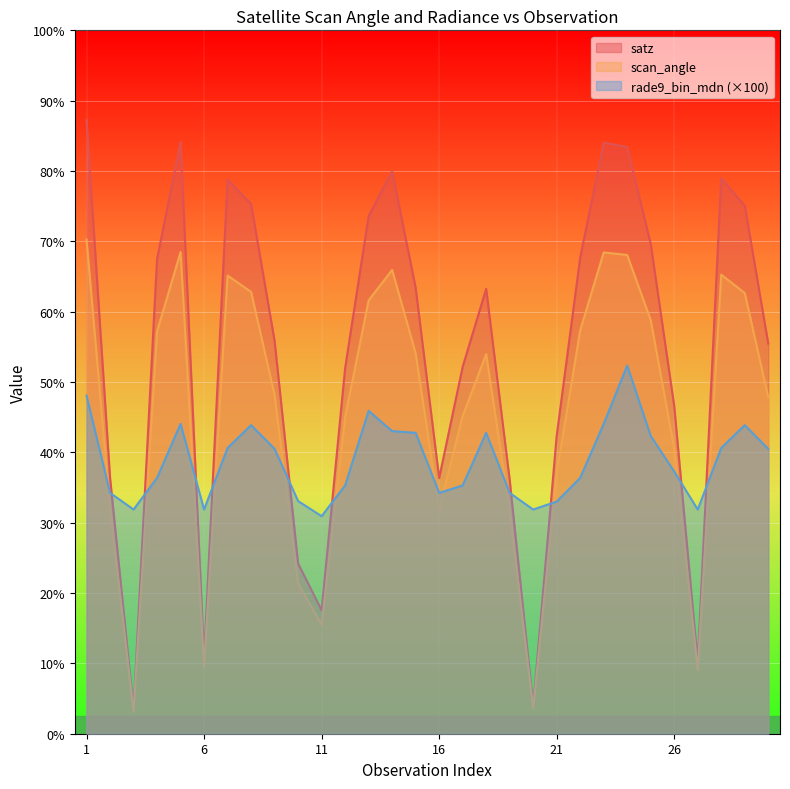

True or false: scan_angle and satz cross at least once.

False